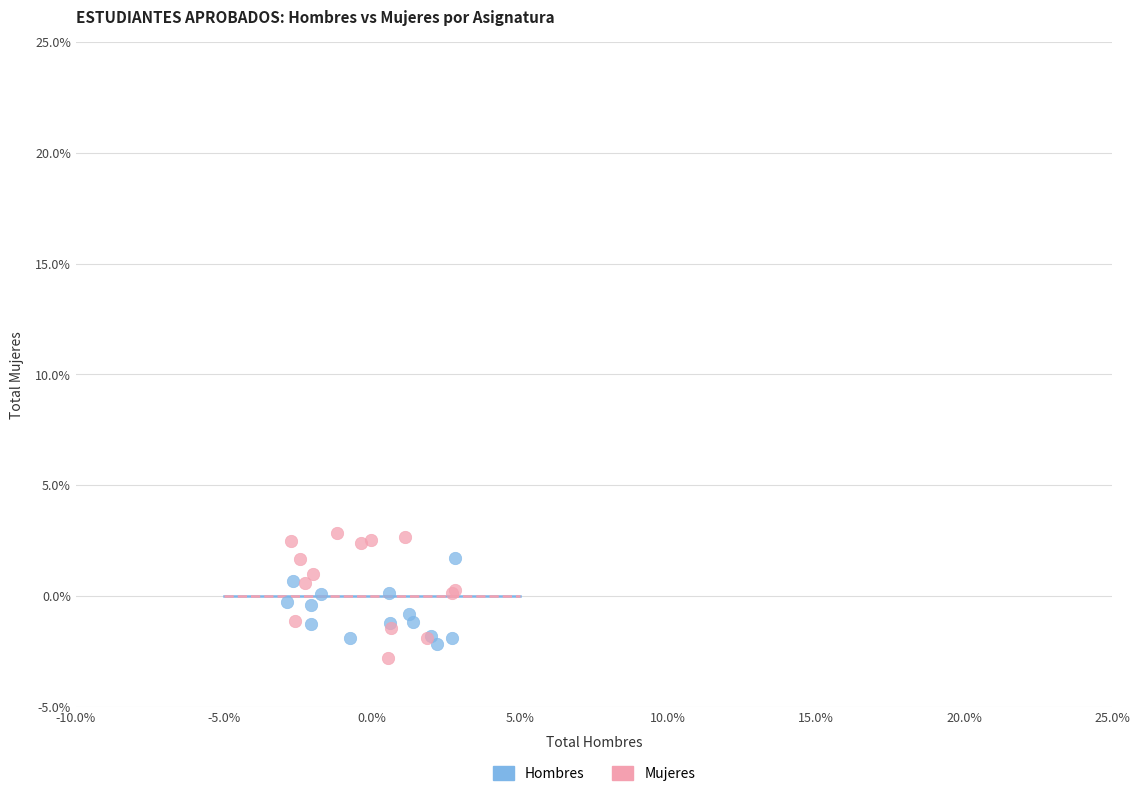

Which series contains the lowest Y value?

Mujeres